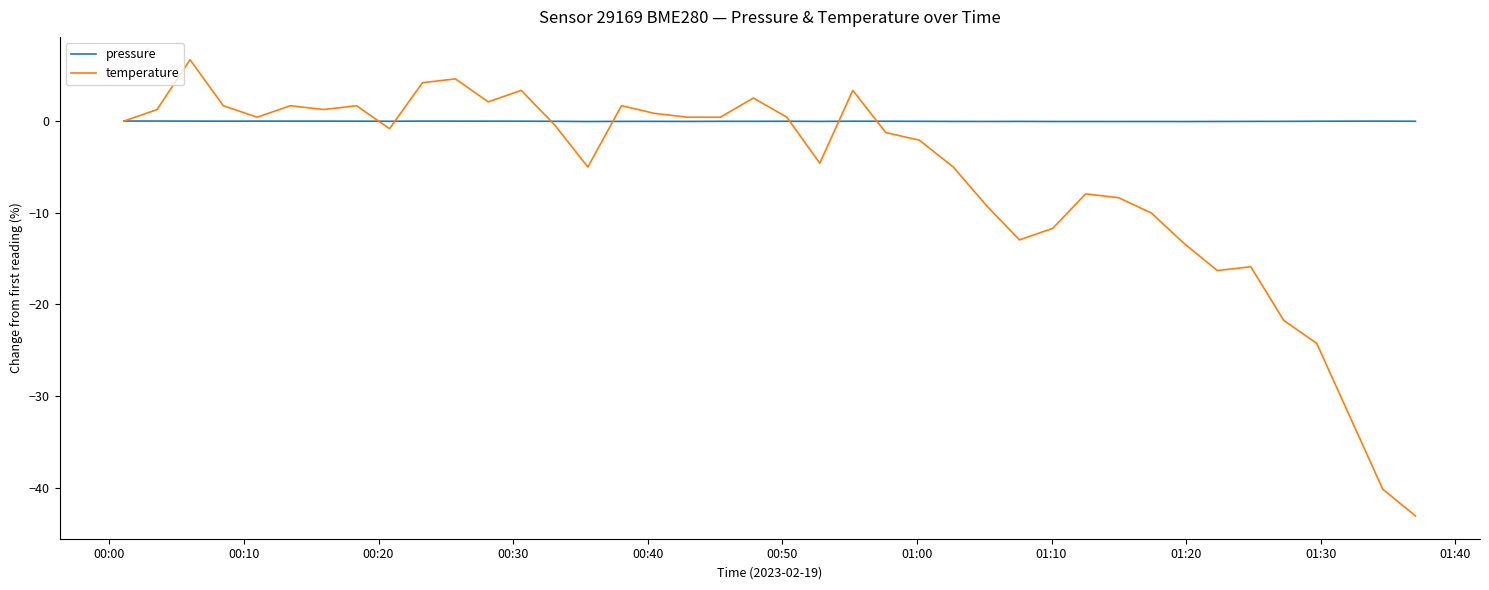

What is the lowest value of the temperature series?

-43.1